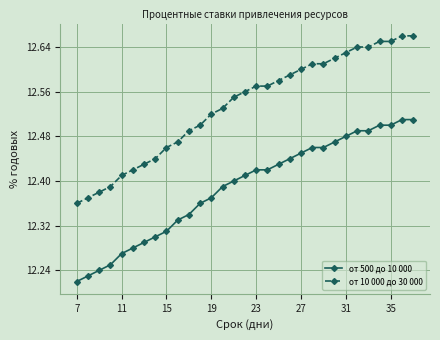

Which series has the largest total across all categories?

от 10 000 до 30 000